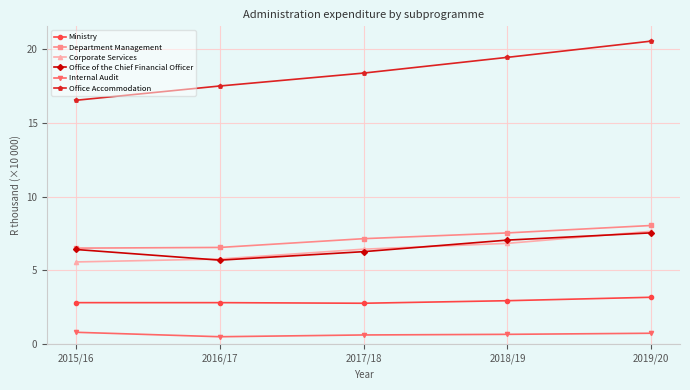

True or false: Office Accommodation has a value of 31.7 at 2019/20.

False